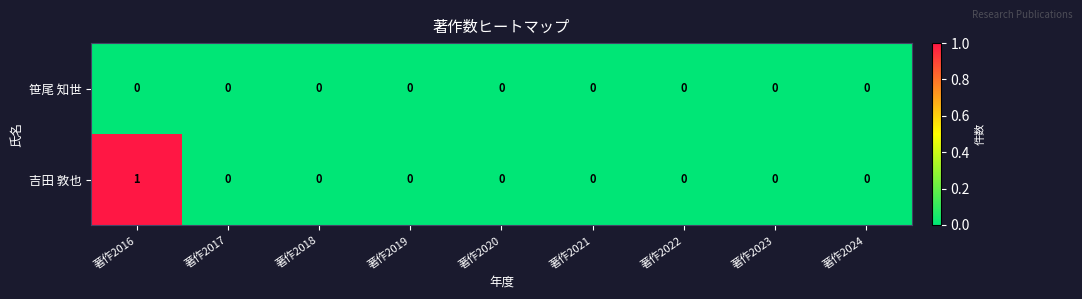

Rank the series by their maximum value, from highest to lowest.

吉田 敦也, 笹尾 知世